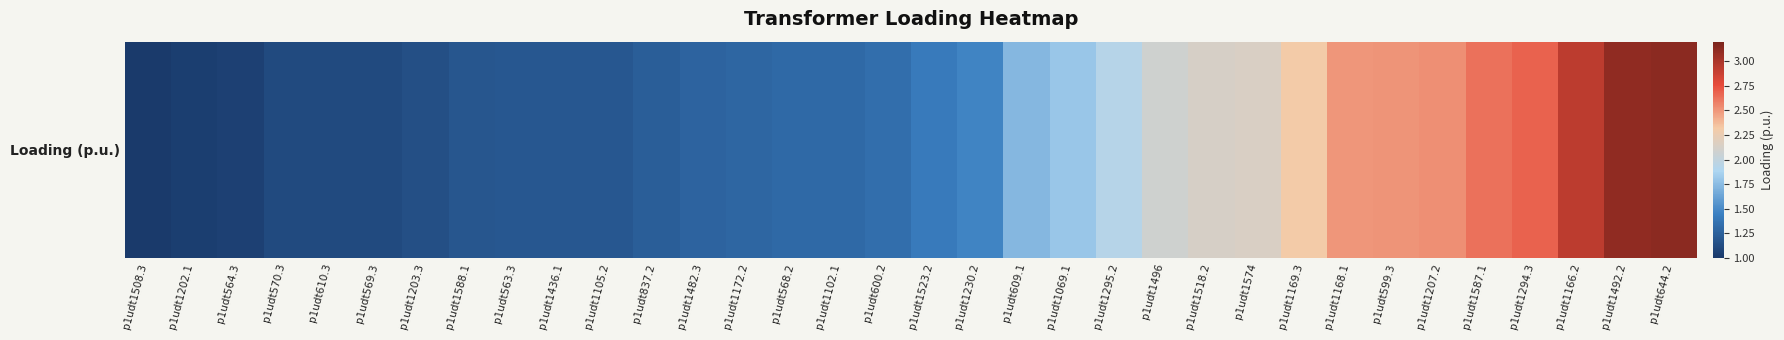

What is the ratio of the value at p1udt1172.2 to the value at p1udt1574?

0.6